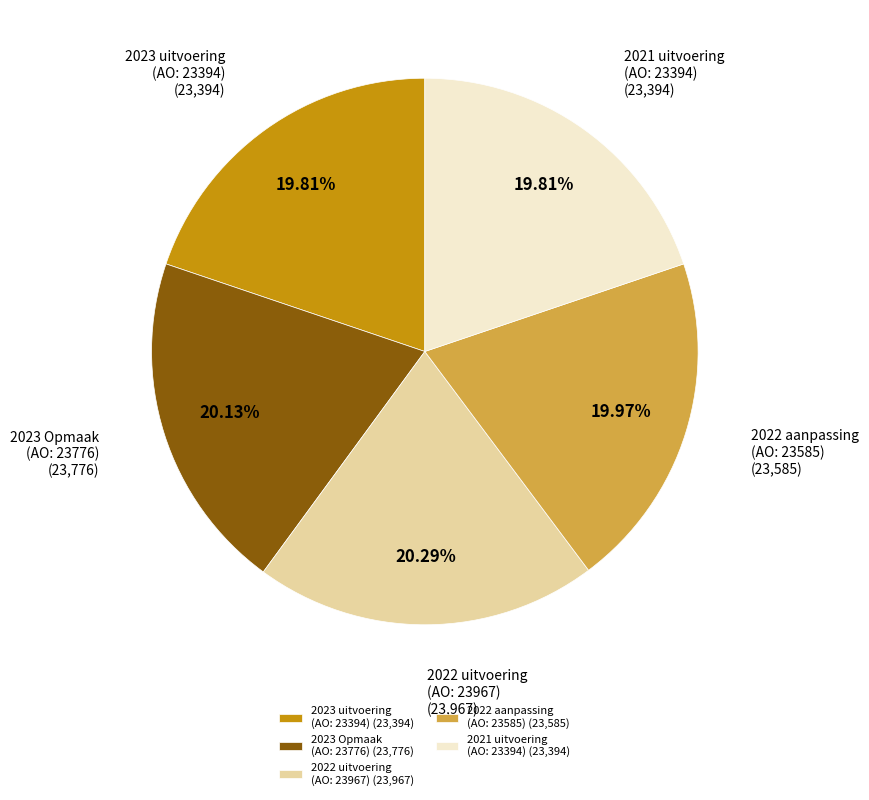

What is the ratio of the value at 2022 aanpassing (AO: 23585) to the value at 2022 uitvoering (AO: 23967)?

1.0